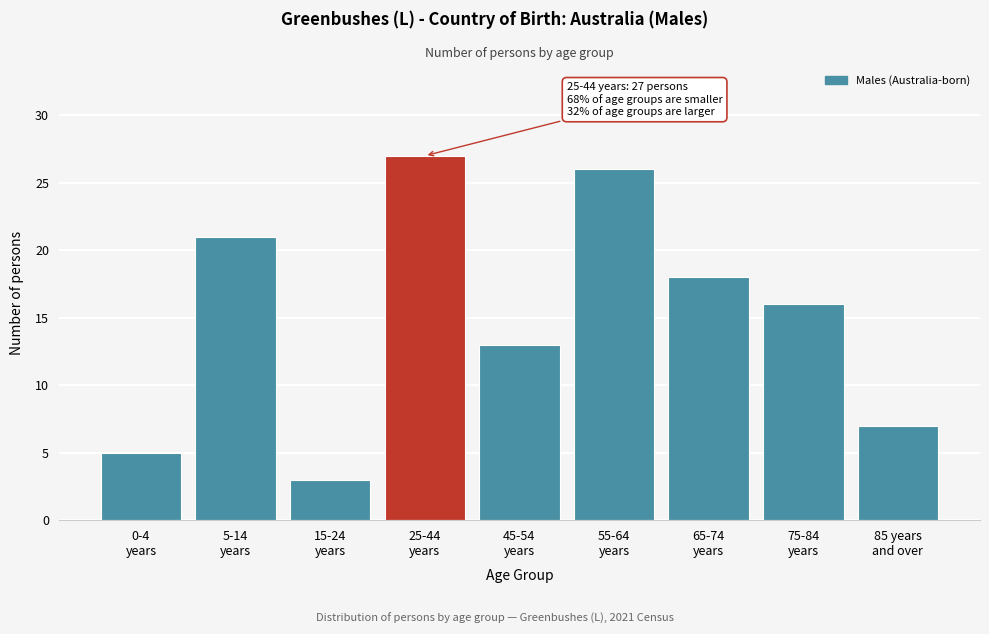

Reading left to right, list all the values displayed in this chart.

5	21	3	27	13	26	18	16	7